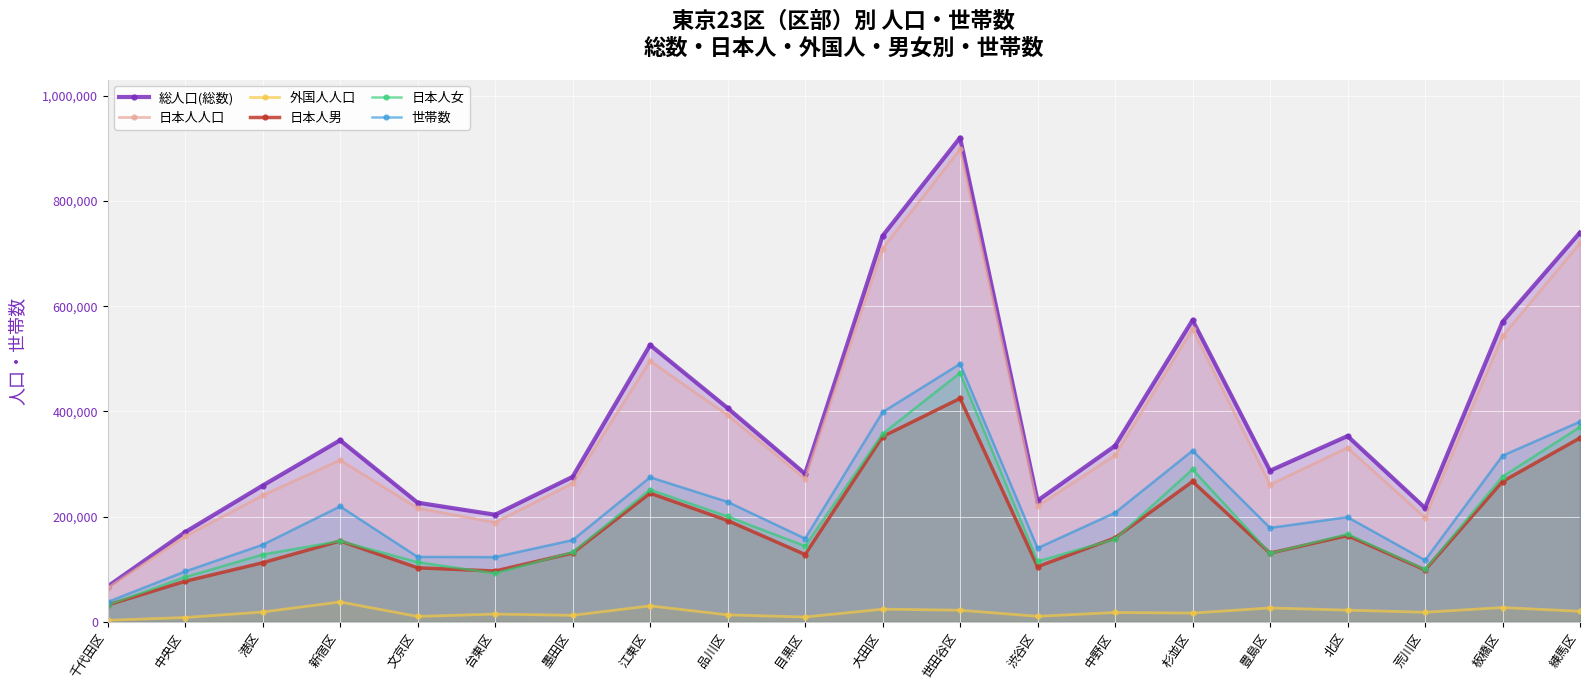

What is the greatest value displayed?

920372